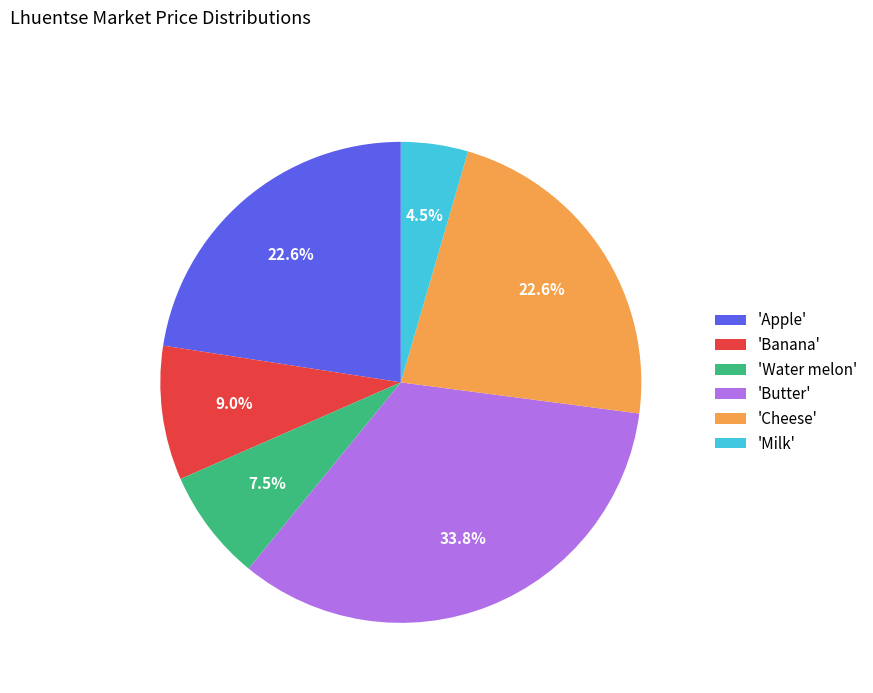

Which has a higher value, 'Butter' or 'Milk'?

'Butter'